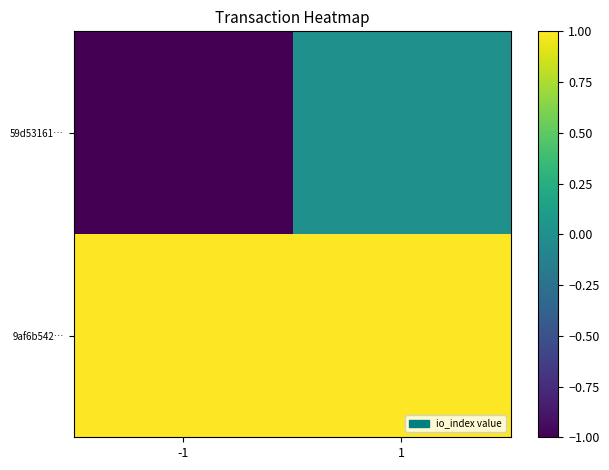

How many categories are shown in the chart?

2